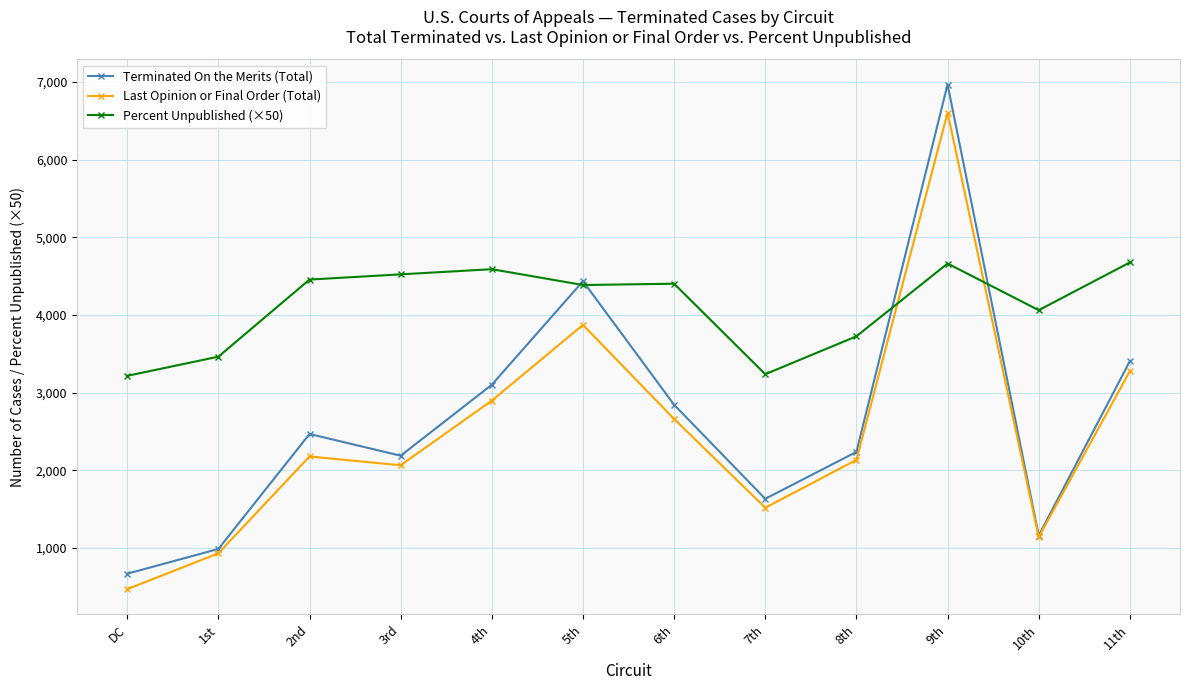

At which category is the sum across all series the highest?

9th